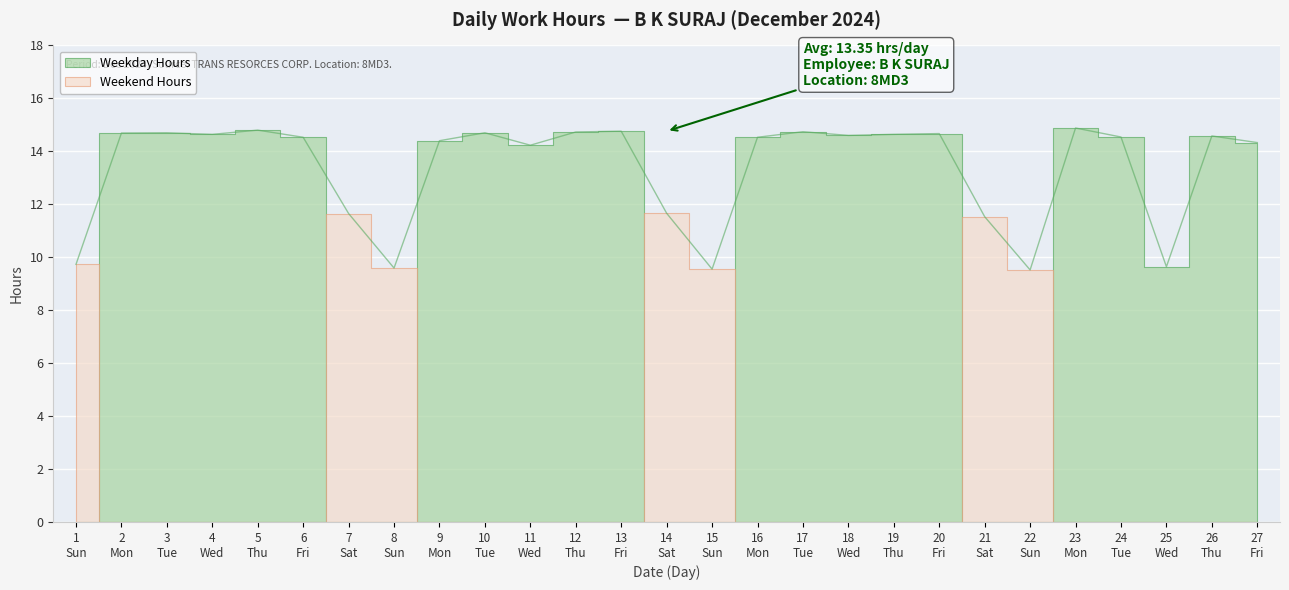

Count the number of values greater than 14.

19